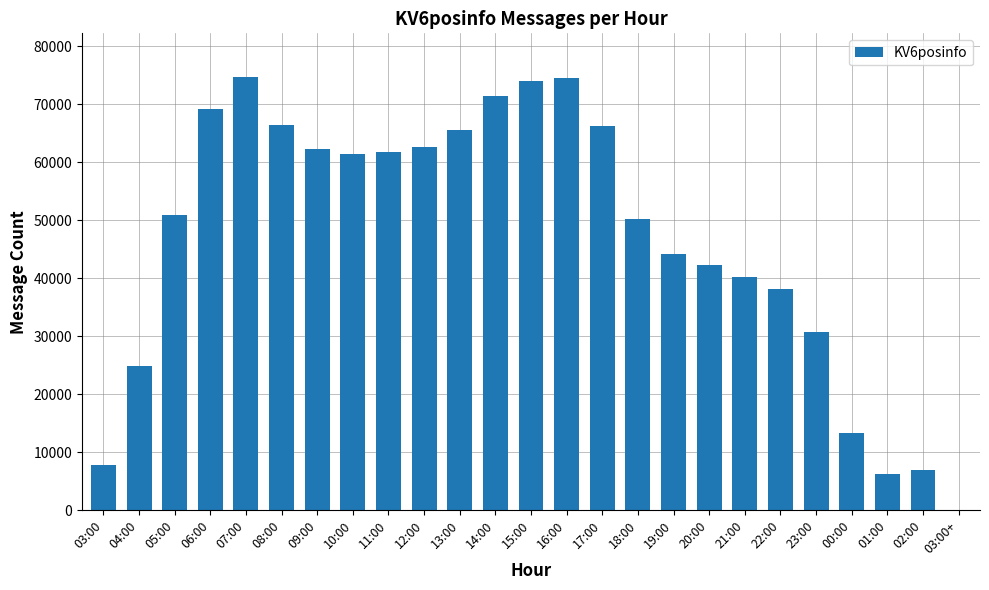

The chart shows a value of 66457 at 08:00. True or false?

True